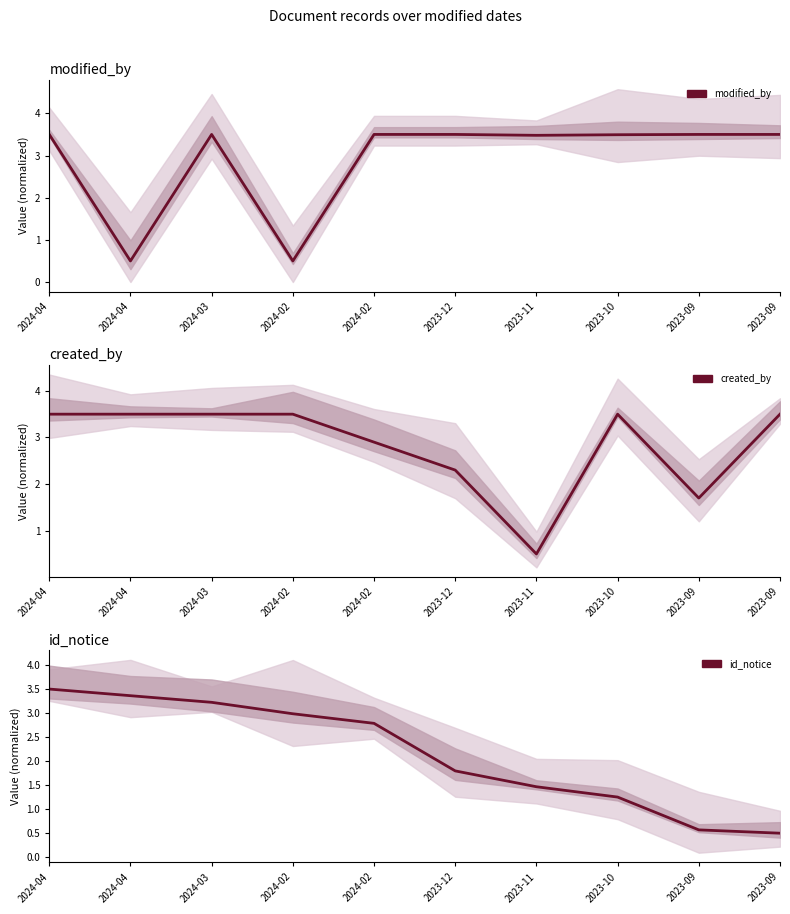

Reading left to right, transcribe all the data shown in this chart.

modified_by: 3.5	0.5	3.5	0.5	3.5	3.5	3.5	3.5	3.5	3.5
created_by: 3.5	3.5	3.5	3.5	2.9	2.3	0.5	3.5	1.7	3.5
id_notice: 3.5	3.4	3.2	3.0	2.8	1.8	1.5	1.3	0.6	0.5